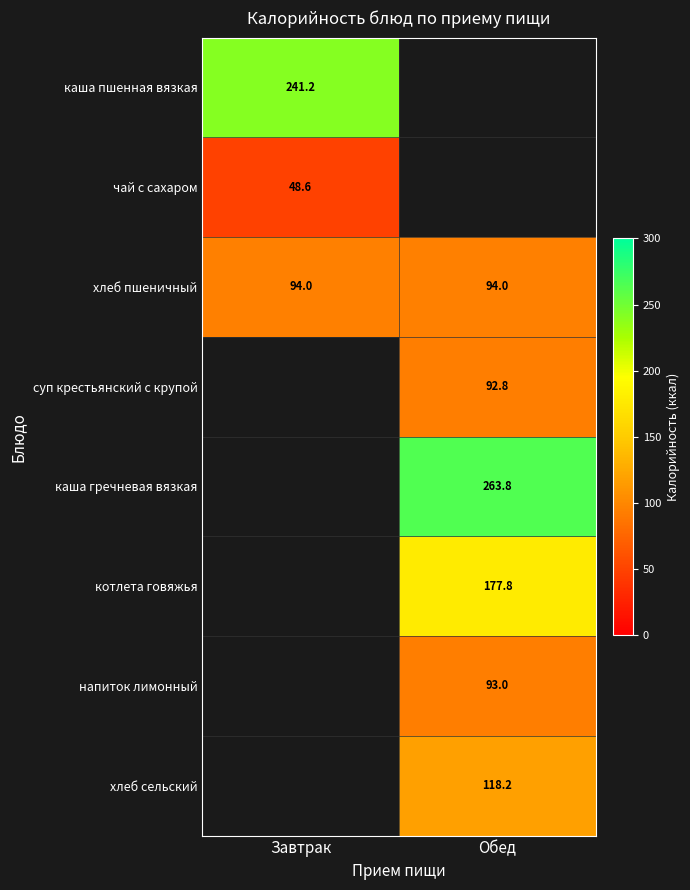

Is it true that суп крестьянский с крупой equals 92.8 at Обед?

True